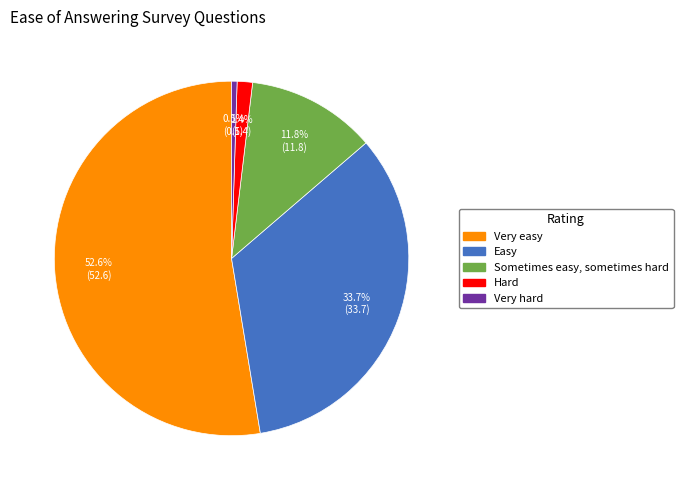

How many slices are in this pie chart?

5